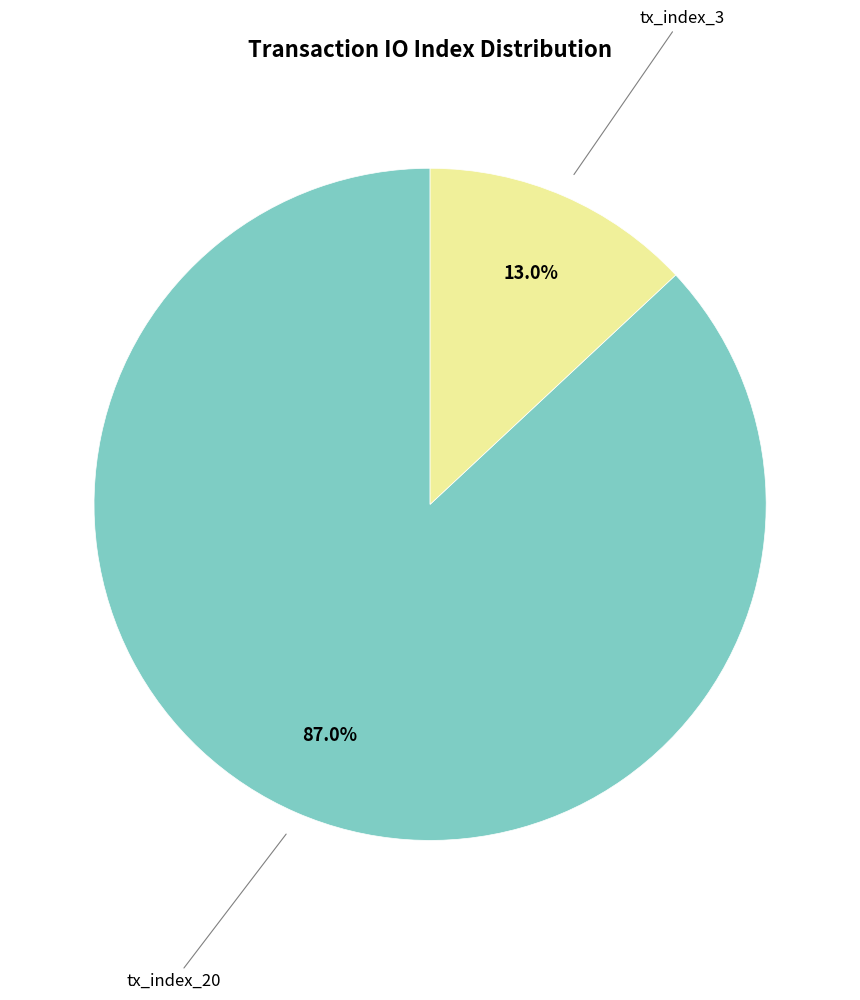

How many segments does this pie chart have?

2